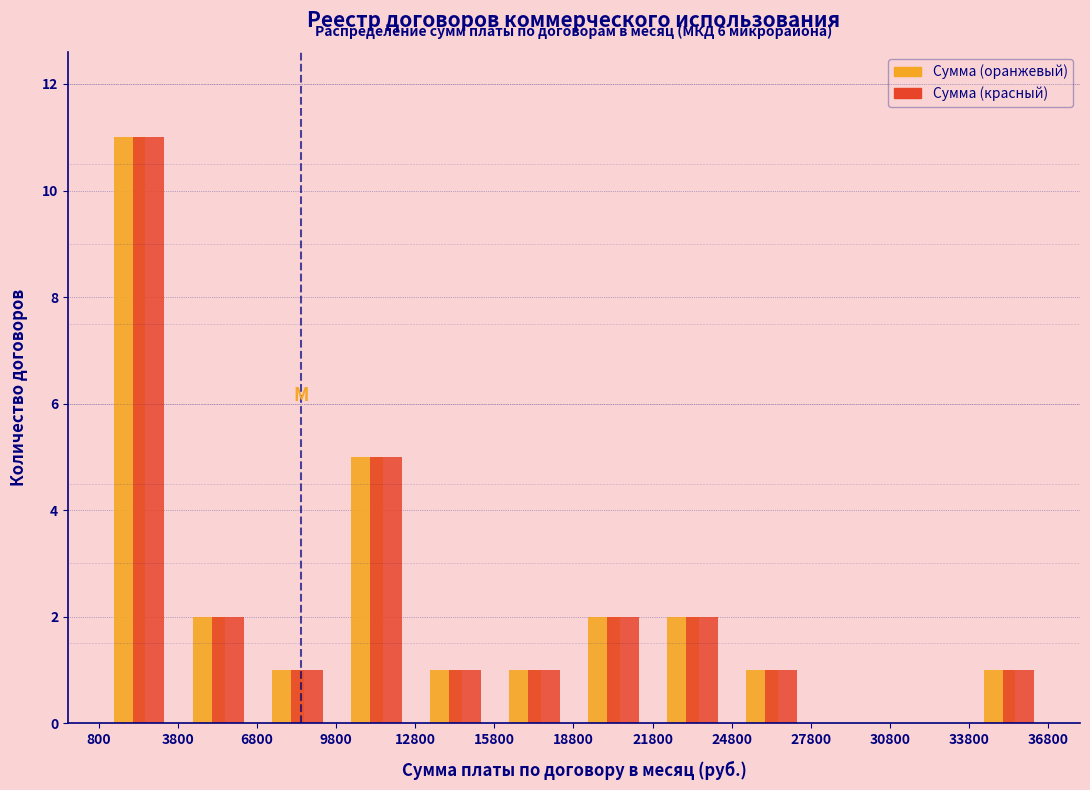

In the Сумма (оранжевый) series, which range on the x-axis has the tallest bar?

1000 to 4000